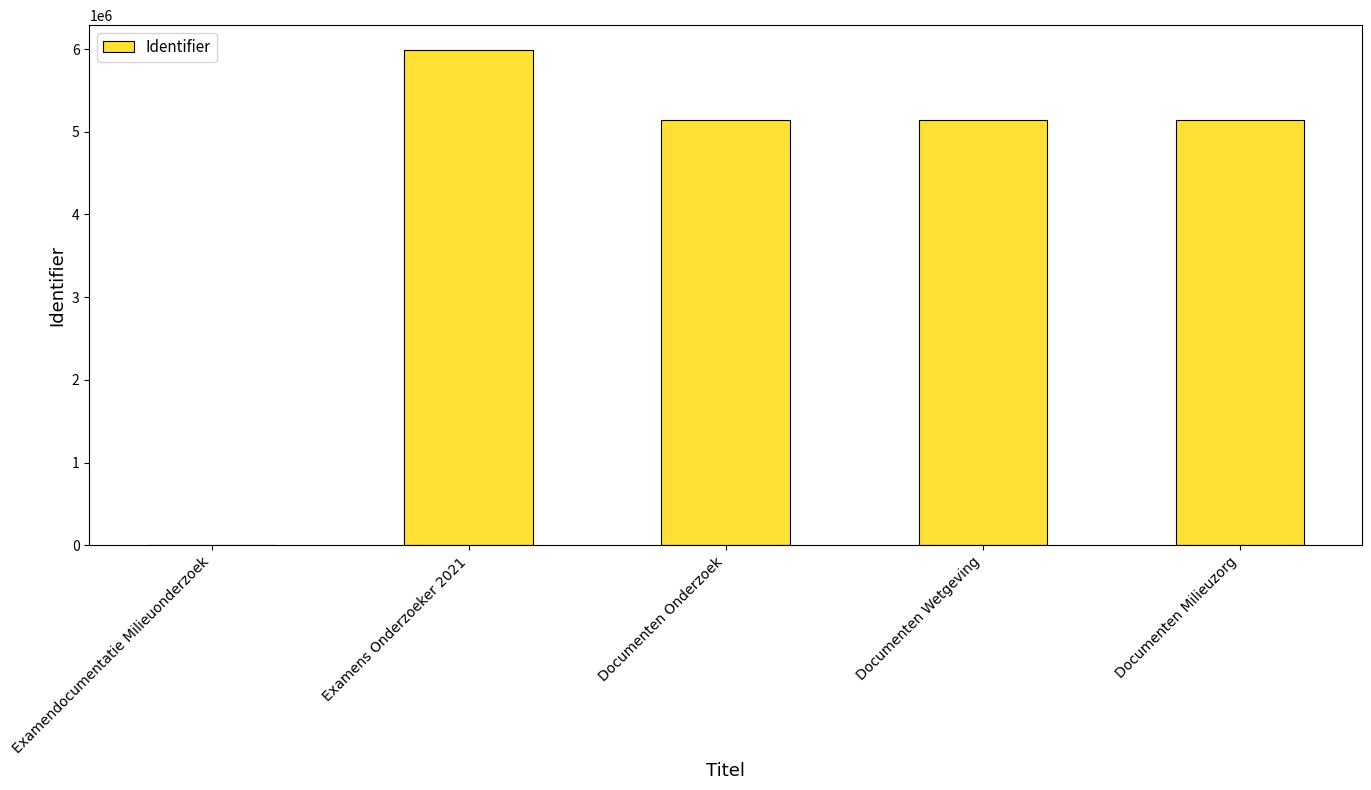

Are the bars horizontal?

No